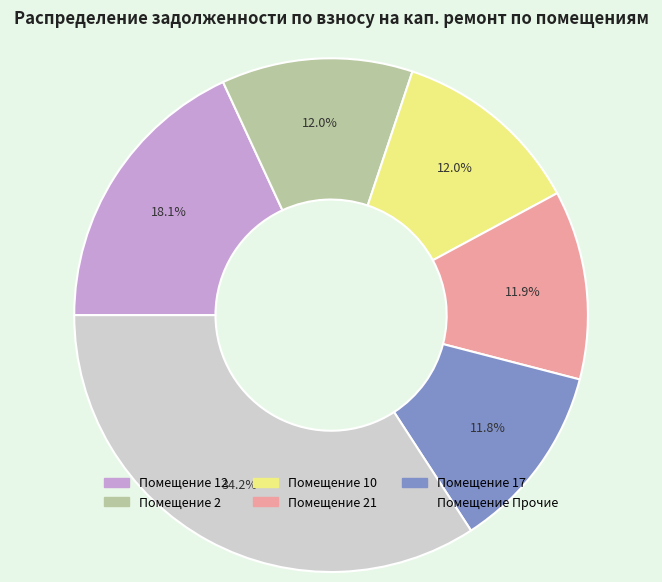

Does any single category account for the majority?

No